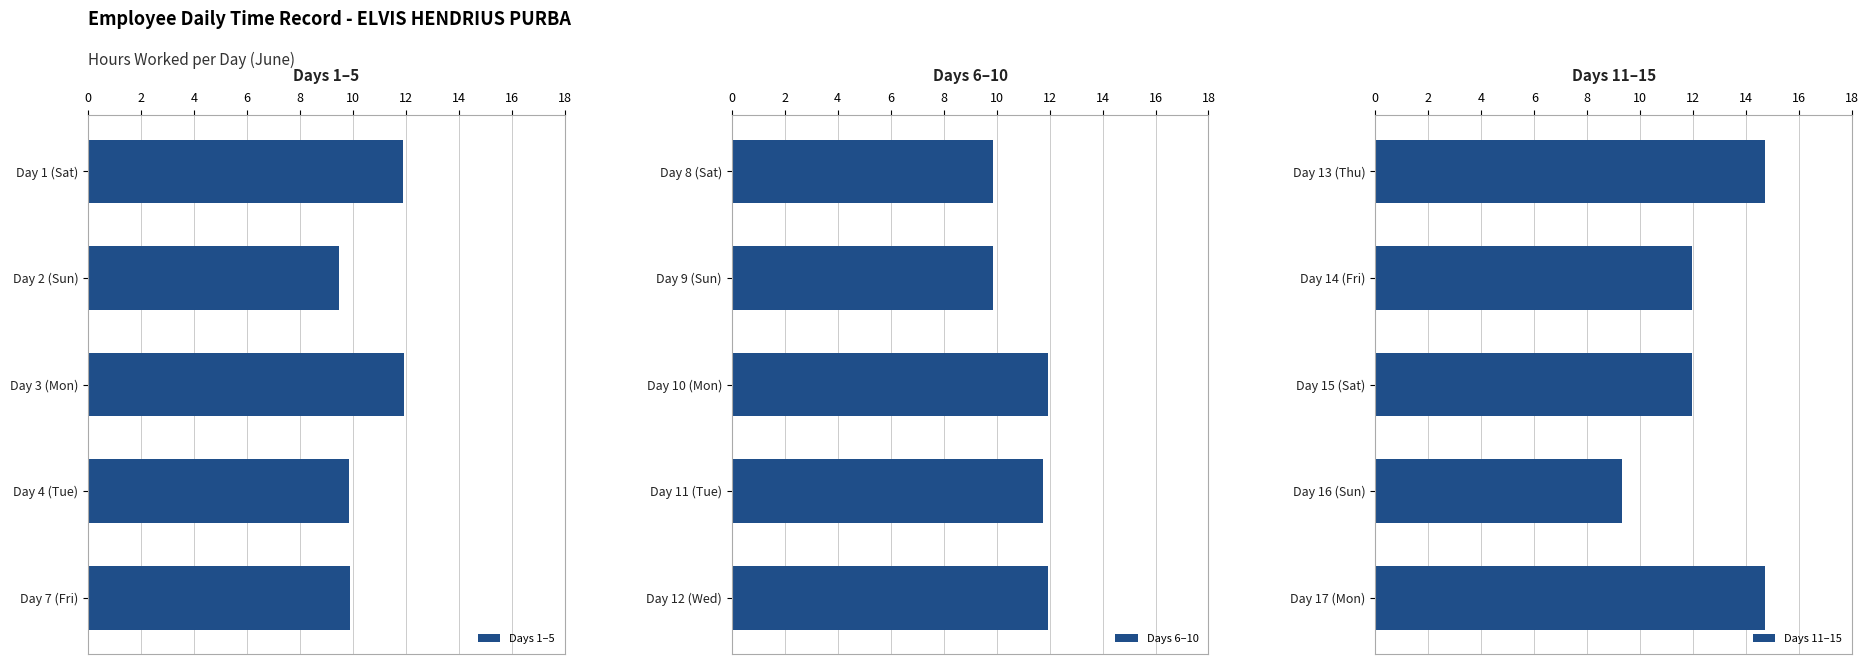

Which category has the lowest value in the Days 1–5 series?

Day 2 (Sun)